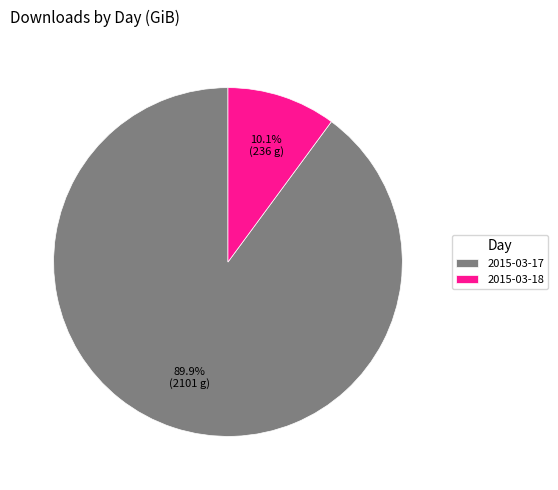

Is it true that 2015-03-17 is 90% of the pie?

True